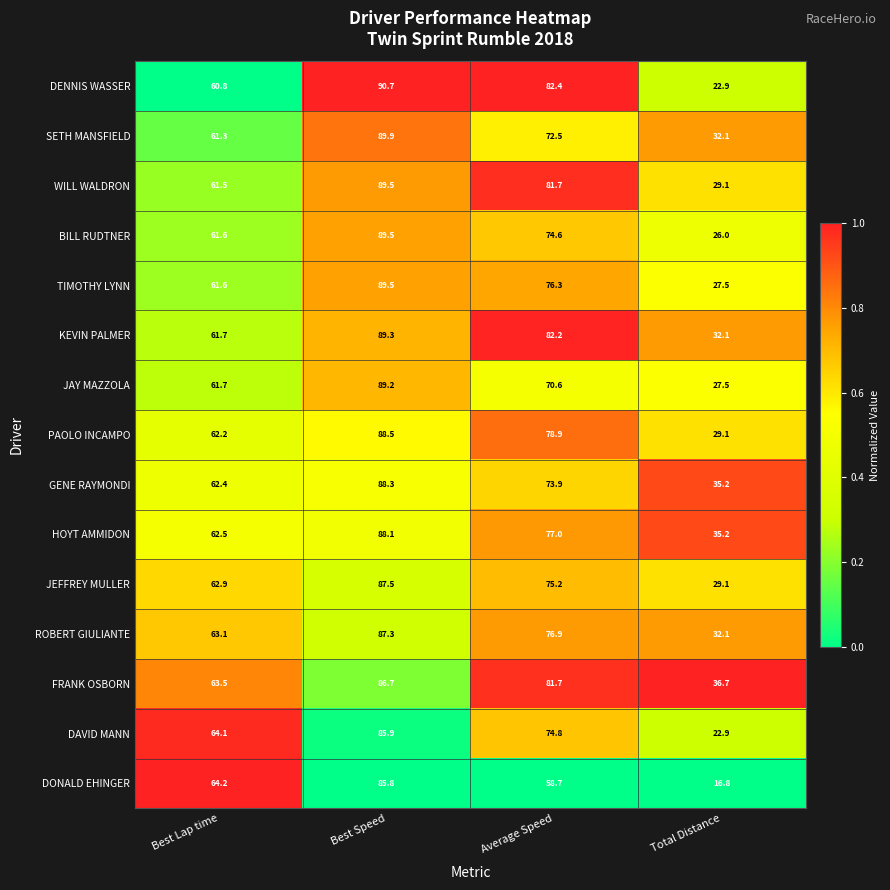

True or false: TIMOTHY LYNN has a value of 89.5 at Best Speed.

True